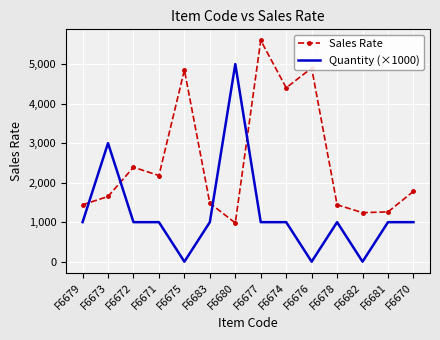

What is the spread (max minus min) of values at F6677?

4600